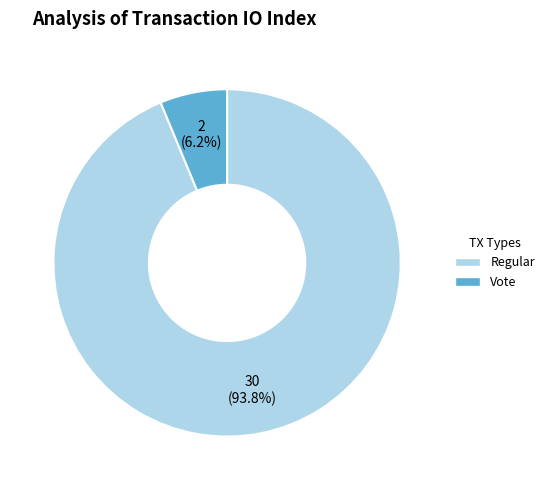

Count the number of slices in the pie.

2